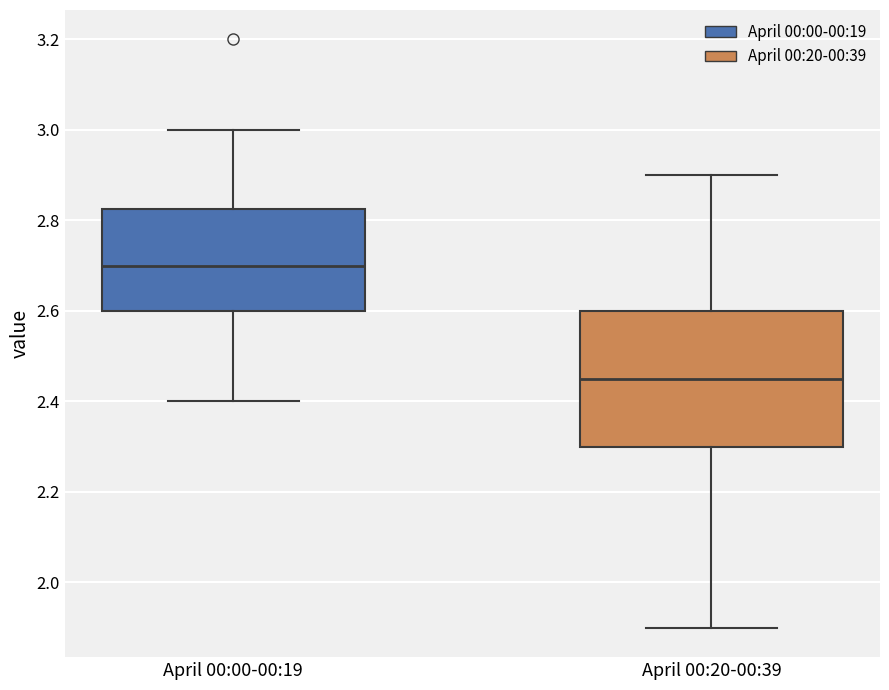

Where does the upper whisker of the box for April 00:20-00:39 end on the y-axis? The values are not printed on the chart, so give them approximately, as read against the axis.

2.90